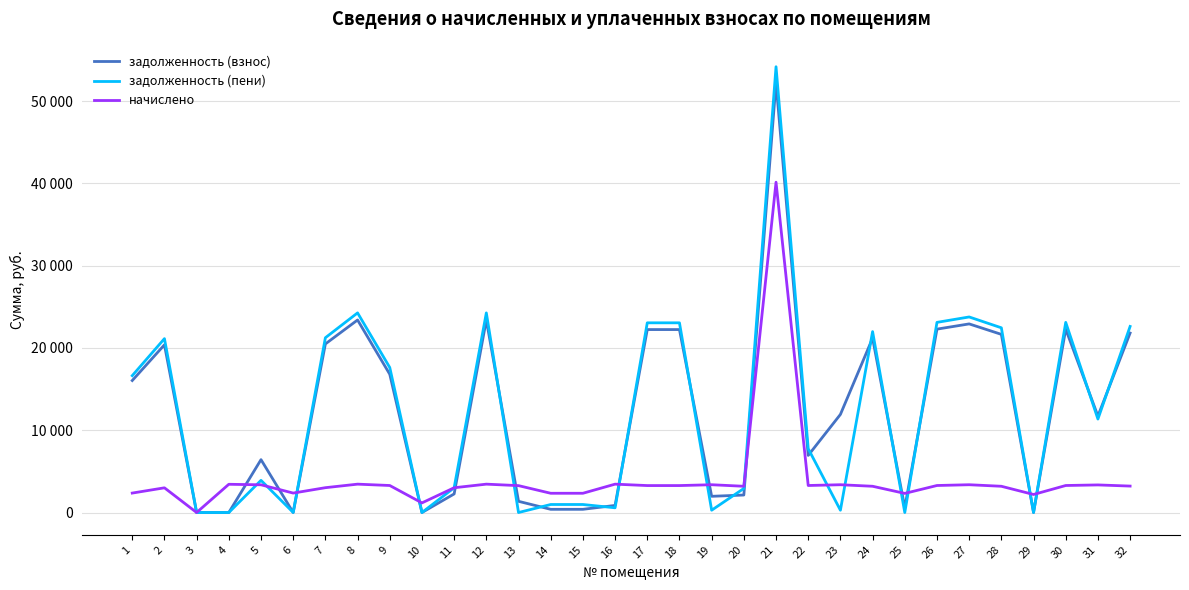

Is the value of задолженность (взнос) at 6 greater than the value of задолженность (пени) at 1?

No